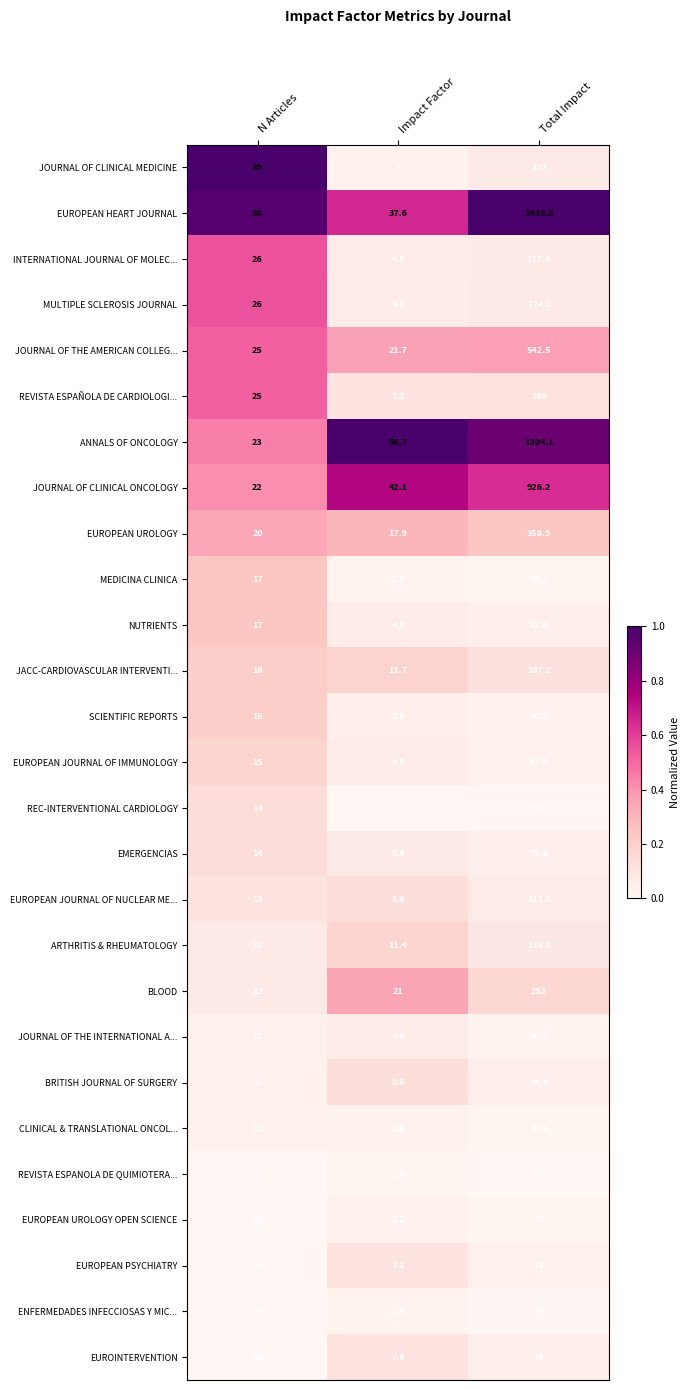

Which series has the largest range (max minus min)?

EUROPEAN HEART JOURNAL